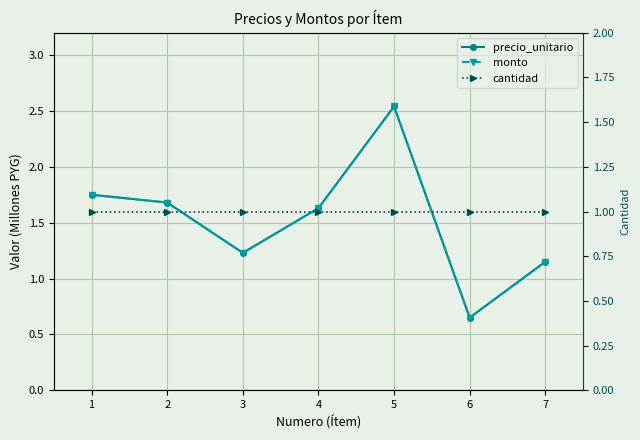

Reading left to right, transcribe all the data shown in this chart.

precio_unitario: 1=1.8	2=1.7	3=1.2	4=1.6	5=2.5	6=0.7	7=1.1
monto: 1=1.8	2=1.7	3=1.2	4=1.6	5=2.5	6=0.7	7=1.1
cantidad: 1=1.0	2=1.0	3=1.0	4=1.0	5=1.0	6=1.0	7=1.0